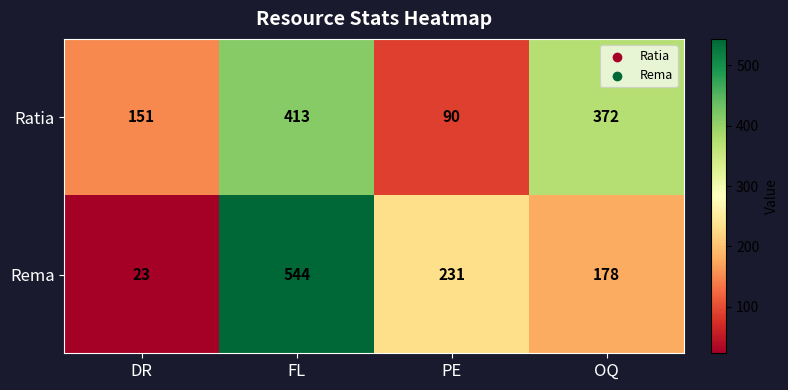

What is the sum of all Rema values?

976